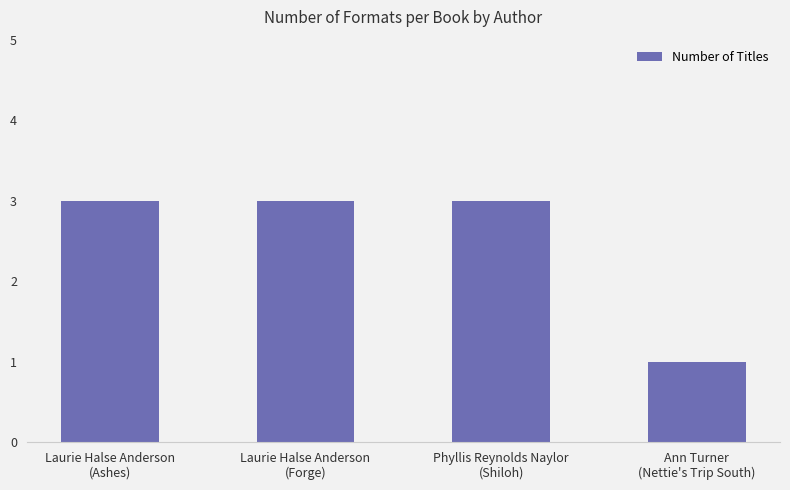

Approximately how many times larger is the value at Laurie Halse Anderson
(Ashes) compared to Phyllis Reynolds Naylor
(Shiloh)?

1.0